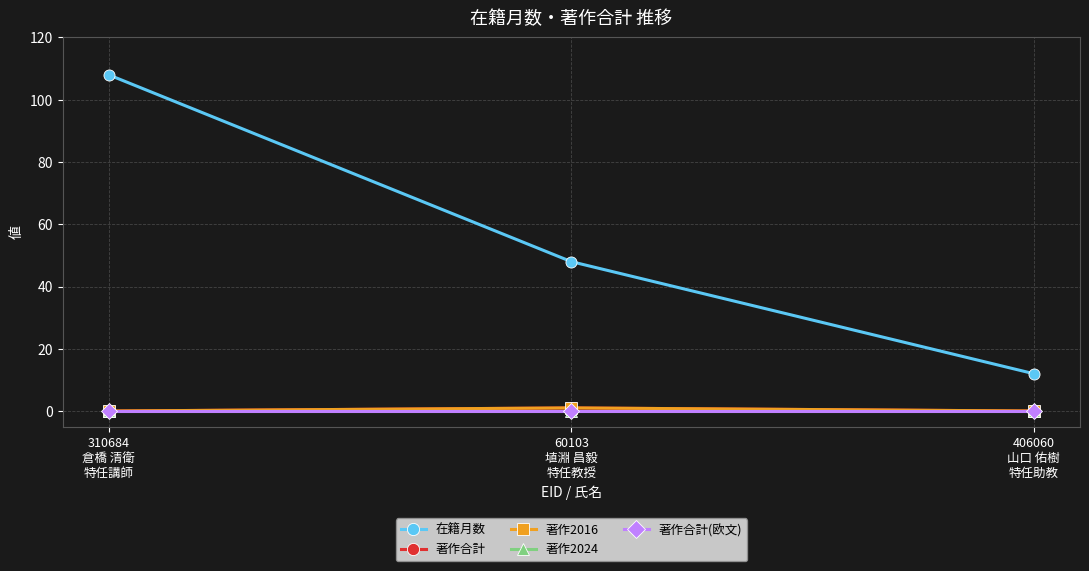

Which category has the lowest value in the 在籍月数 series?

406060
山口 佑樹
特任助教